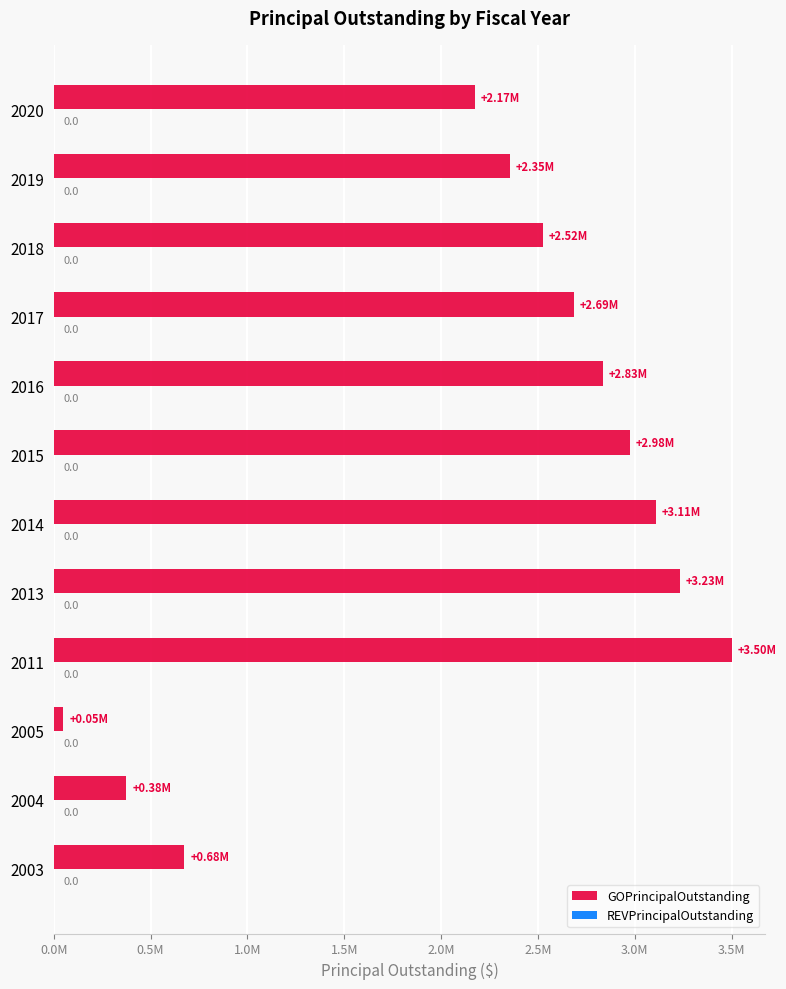

Are the bars horizontal?

Yes